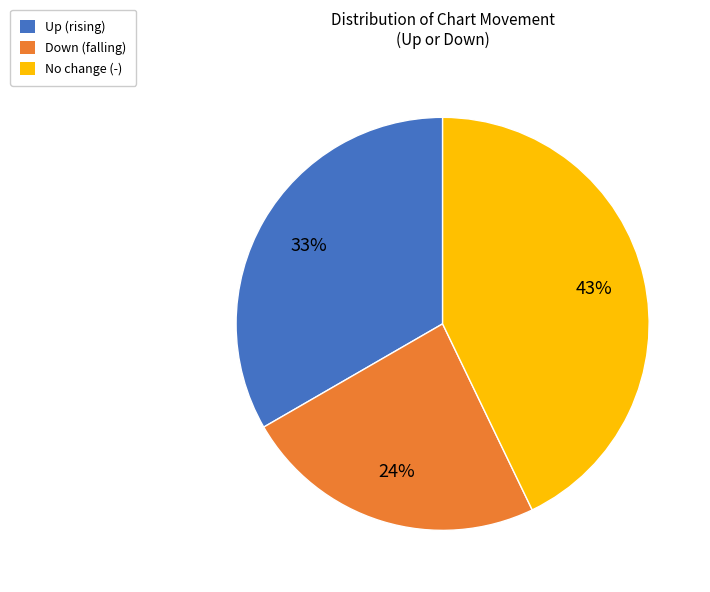

What is the ratio of the value at No change (-) to the value at Up (rising)?

1.3